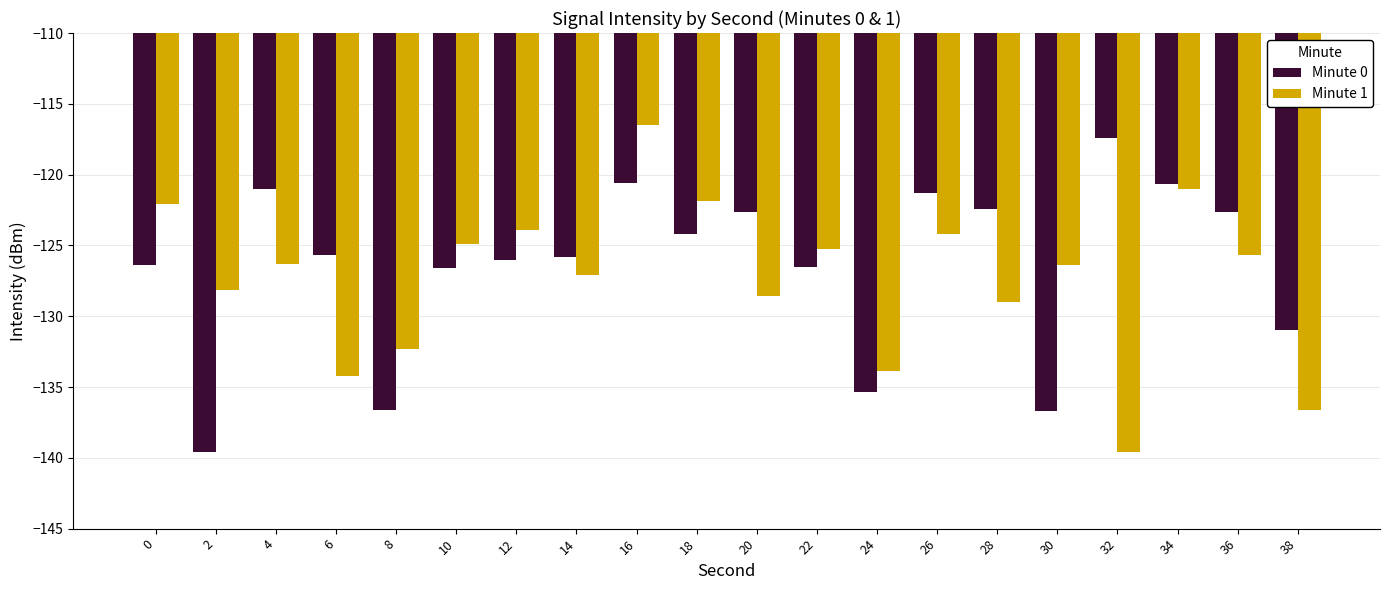

True or false: Minute 1 has a value of -134.2 at 6.

True